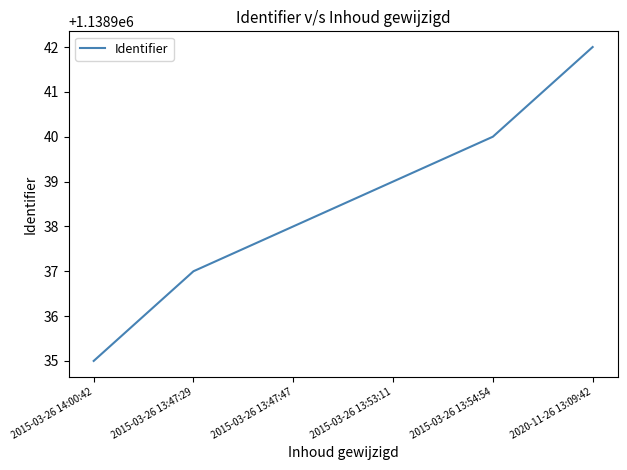

Count the number of categories in the chart.

6